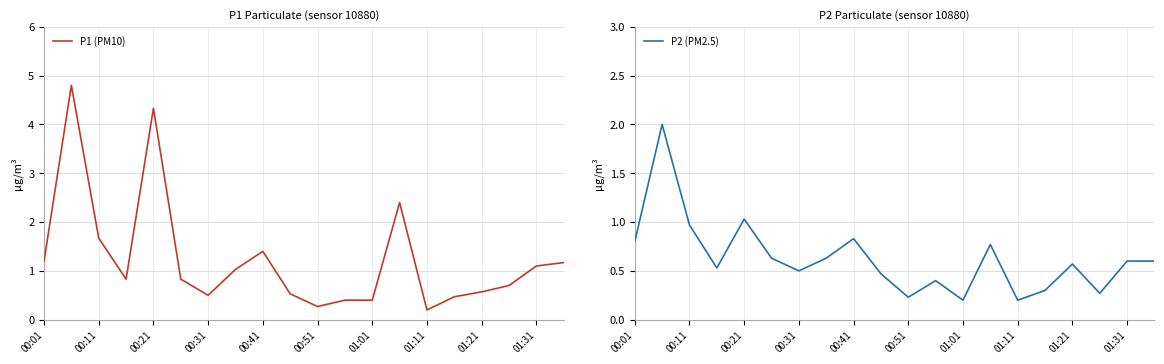

Read the P2 (PM2.5) value at 01:01.

0.2